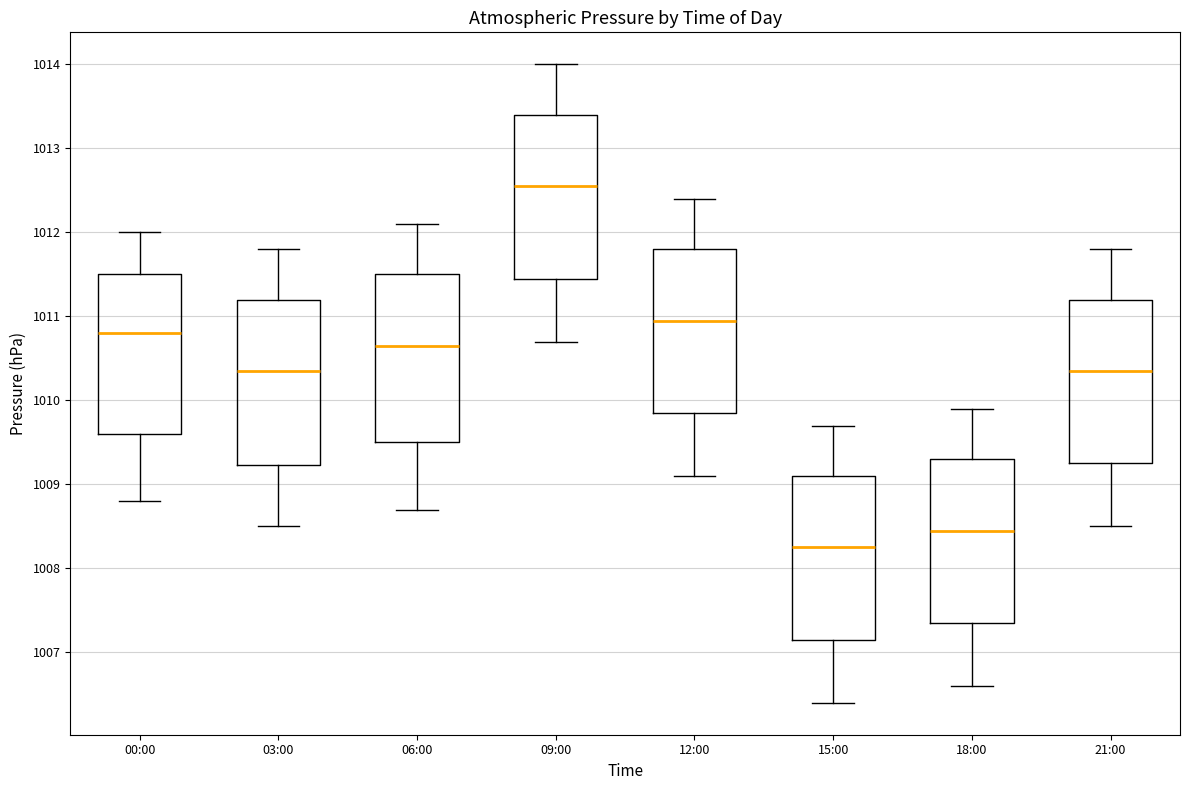

Reading left to right, transcribe this box plot: for each box, give where its median line is, the range the box spans, and where its two whiskers end, as read against the y-axis. The values are not printed on the chart, so give them approximately, as read against the axis.

00:00: median 1010.8, box 1009.6 to 1011.5, whiskers 1008.8 to 1012.0
03:00: median 1010.4, box 1009.2 to 1011.2, whiskers 1008.5 to 1011.8
06:00: median 1010.7, box 1009.5 to 1011.5, whiskers 1008.7 to 1012.1
09:00: median 1012.6, box 1011.5 to 1013.4, whiskers 1010.7 to 1014.0
12:00: median 1011.0, box 1009.9 to 1011.8, whiskers 1009.1 to 1012.4
15:00: median 1008.3, box 1007.2 to 1009.1, whiskers 1006.4 to 1009.7
18:00: median 1008.5, box 1007.4 to 1009.3, whiskers 1006.6 to 1009.9
21:00: median 1010.4, box 1009.3 to 1011.2, whiskers 1008.5 to 1011.8